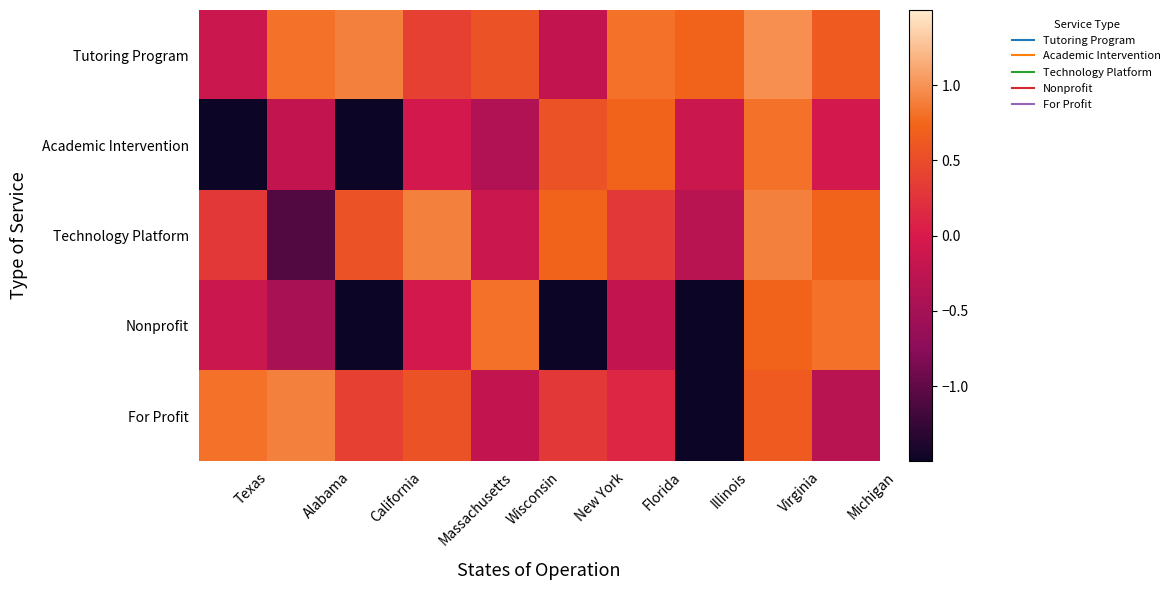

What is the total value across all series at Michigan?

1.8